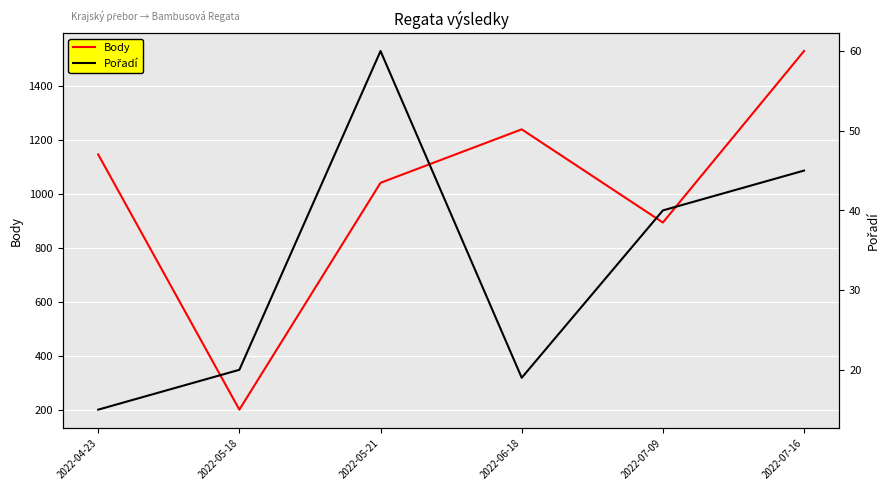

How many lines are shown in the chart?

2